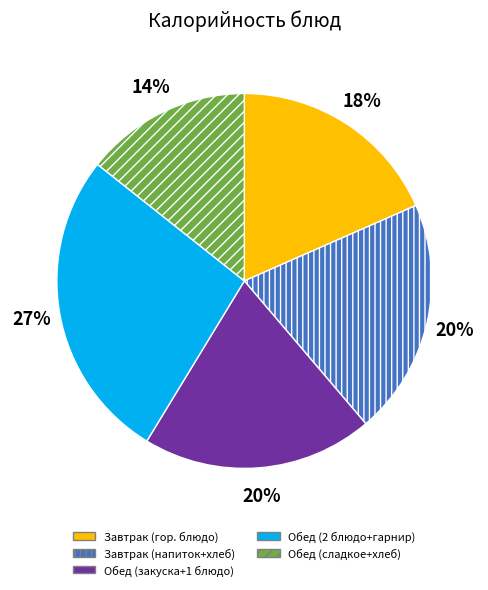

How many segments does this pie chart have?

5